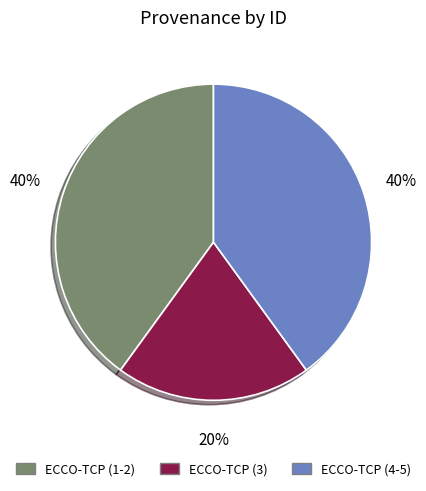

Which has a higher value, ECCO-TCP (4-5) or ECCO-TCP (3)?

ECCO-TCP (4-5)